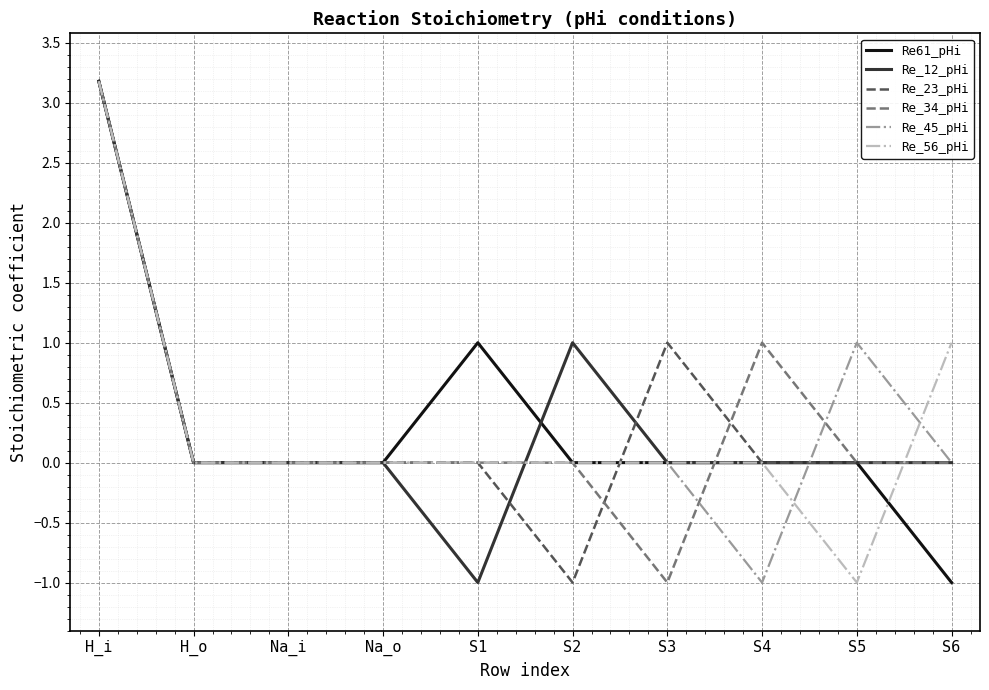

What position from the left is Na_i?

3